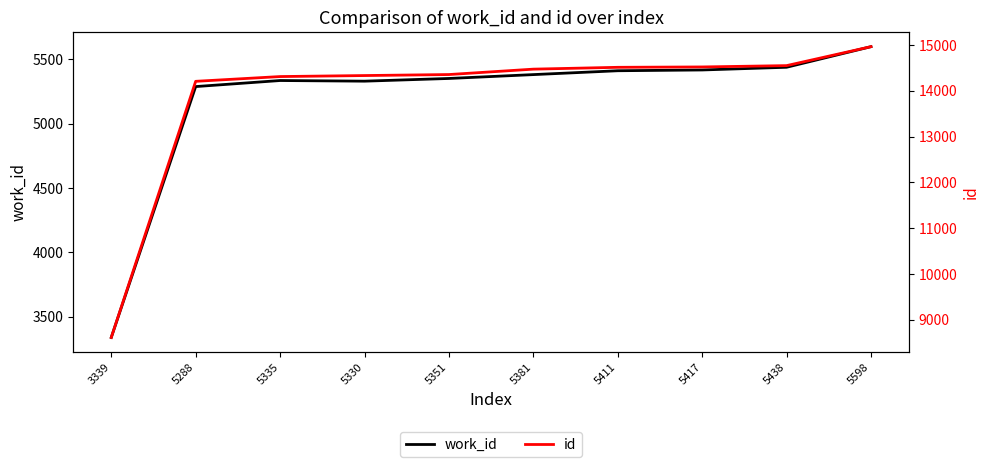

Is it true that work_id equals 1819 at 3339?

False